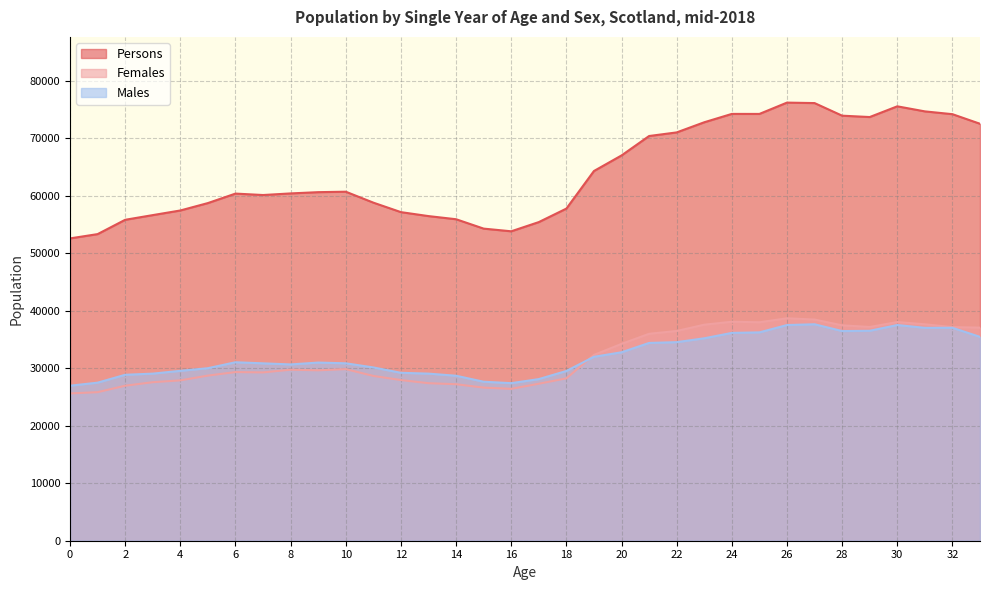

Reading left to right, list all the values displayed in this chart.

Persons: 52559	53305	55795	56608	57414	58702	60349	60101	60379	60598	60677	58775	57126	56437	55891	54260	53794	55395	57742	64277	66981	70360	70986	72750	74202	74199	76167	76085	73895	73658	75521	74642	74155	72488
Females: 25609	25826	26947	27559	27877	28708	29322	29262	29730	29626	29832	28649	27933	27387	27209	26618	26403	27295	28230	32301	34220	35975	36465	37557	38072	37978	38671	38453	37446	37161	38022	37632	37136	37048
Males: 26950	27479	28848	29049	29537	29994	31027	30839	30649	30972	30845	30126	29193	29050	28682	27642	27391	28100	29512	31976	32761	34385	34521	35193	36130	36221	37496	37632	36449	36497	37499	37010	37019	35440